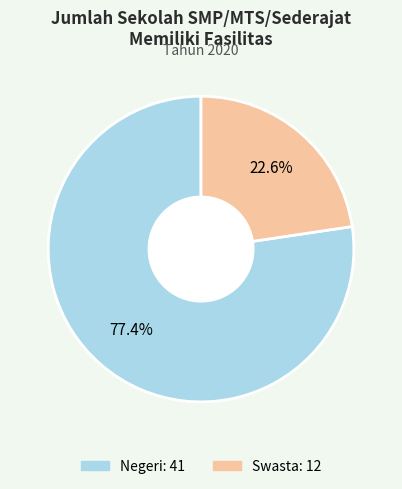

To the nearest percent, what portion does Swasta represent?

23%